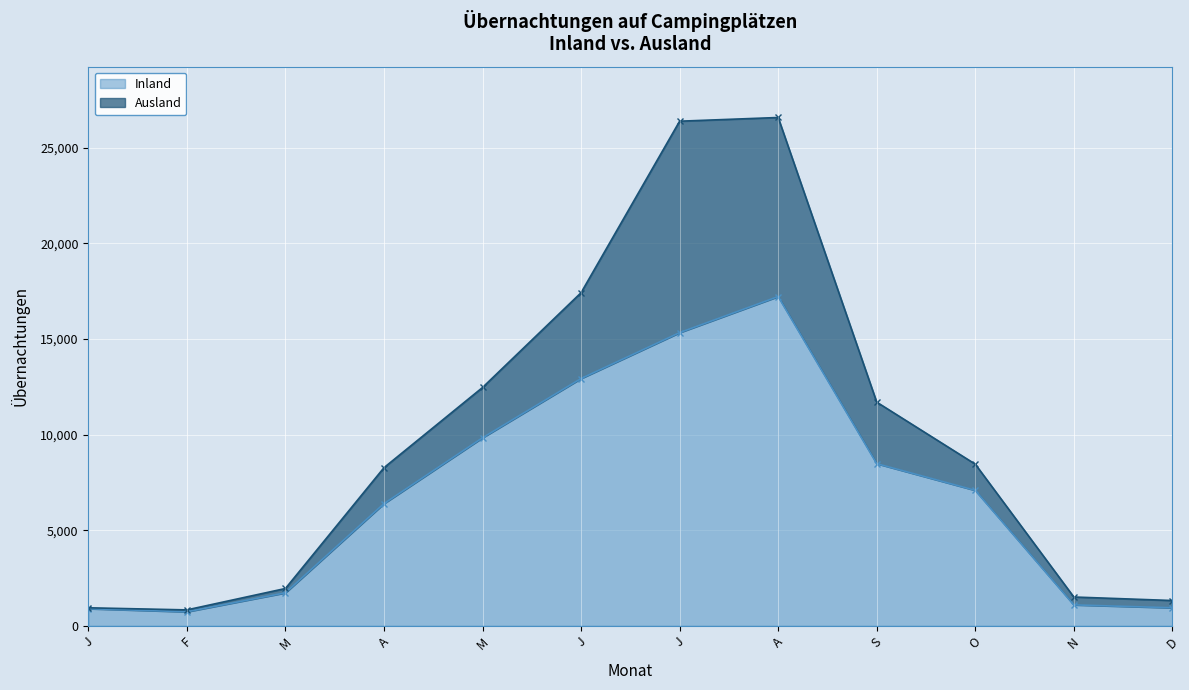

Where is the first local minimum?

F